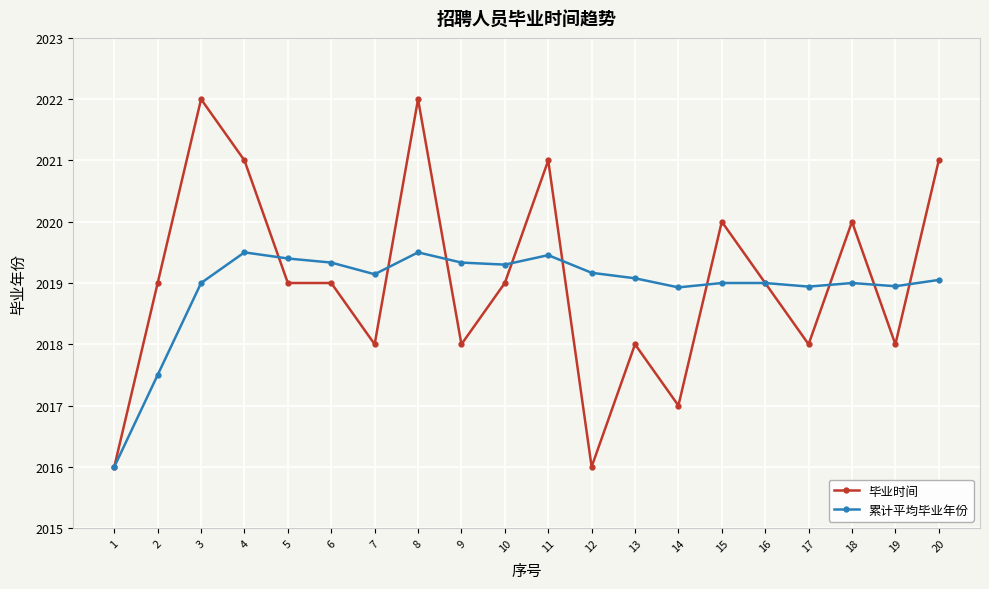

Which series has the largest total across all categories?

毕业时间